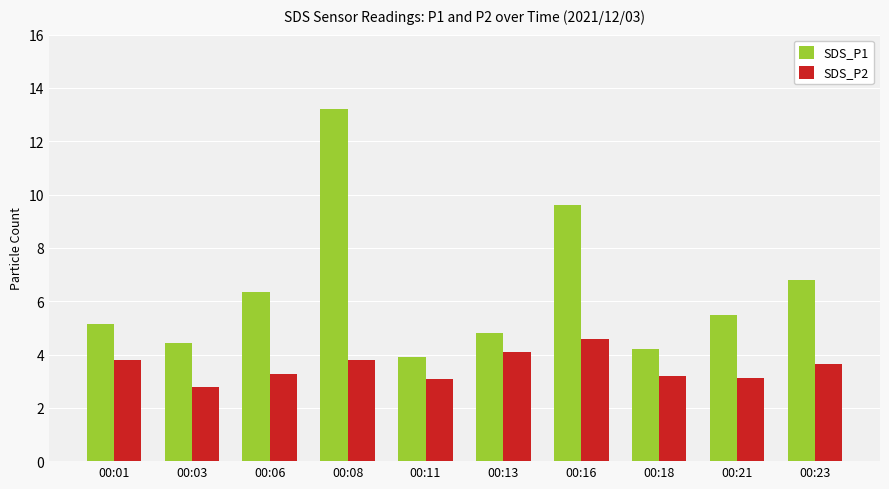

How many values in the SDS_P1 series exceed 5?

6